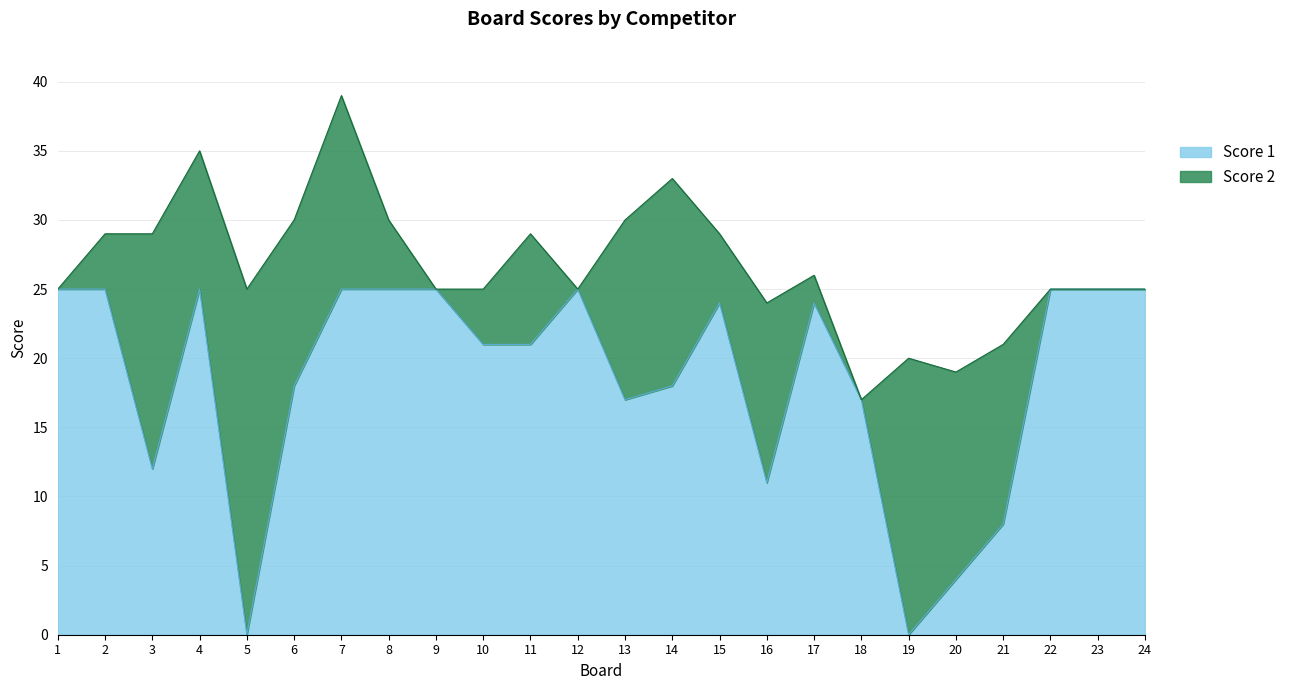

What is the sum of the values at 9 and 18?

42